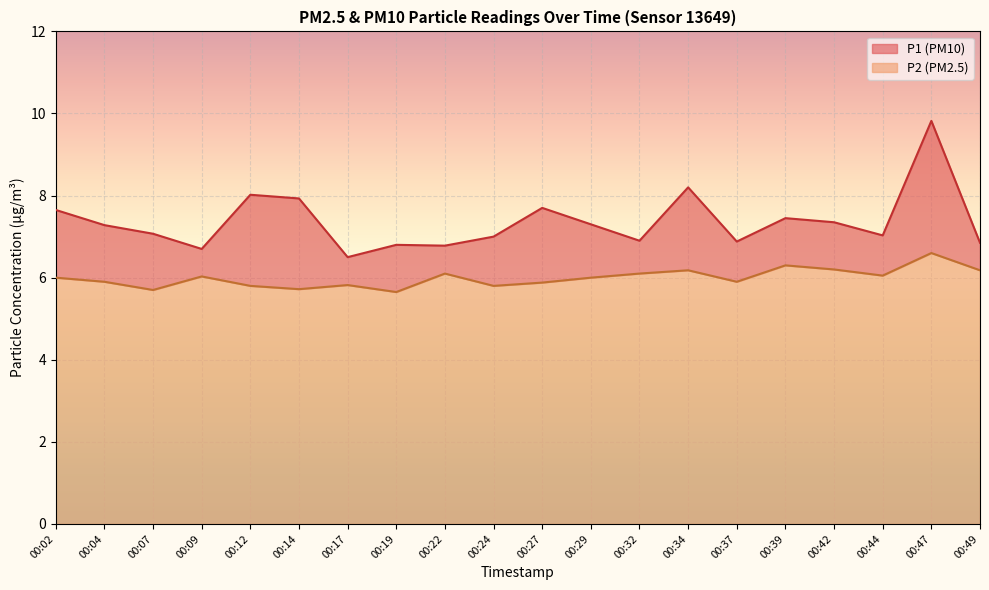

What is the lowest value of the P2 series?

5.7